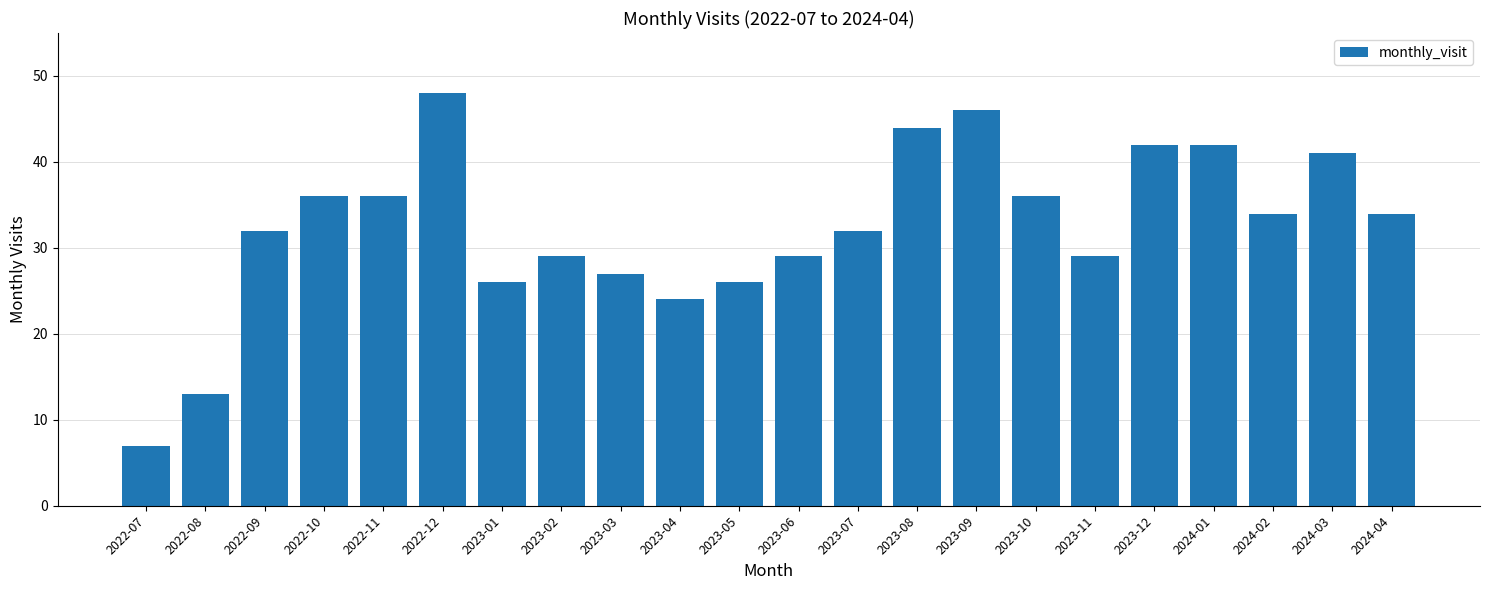

What is the label of the 20th bar from the right?

2022-09